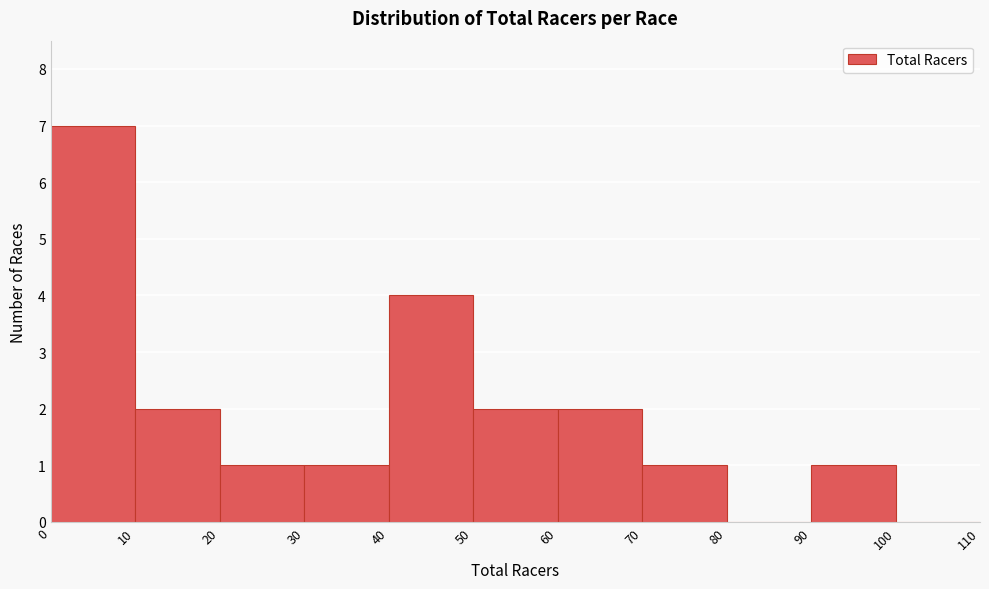

Over which range of the x-axis is the bar tallest?

0 to 10